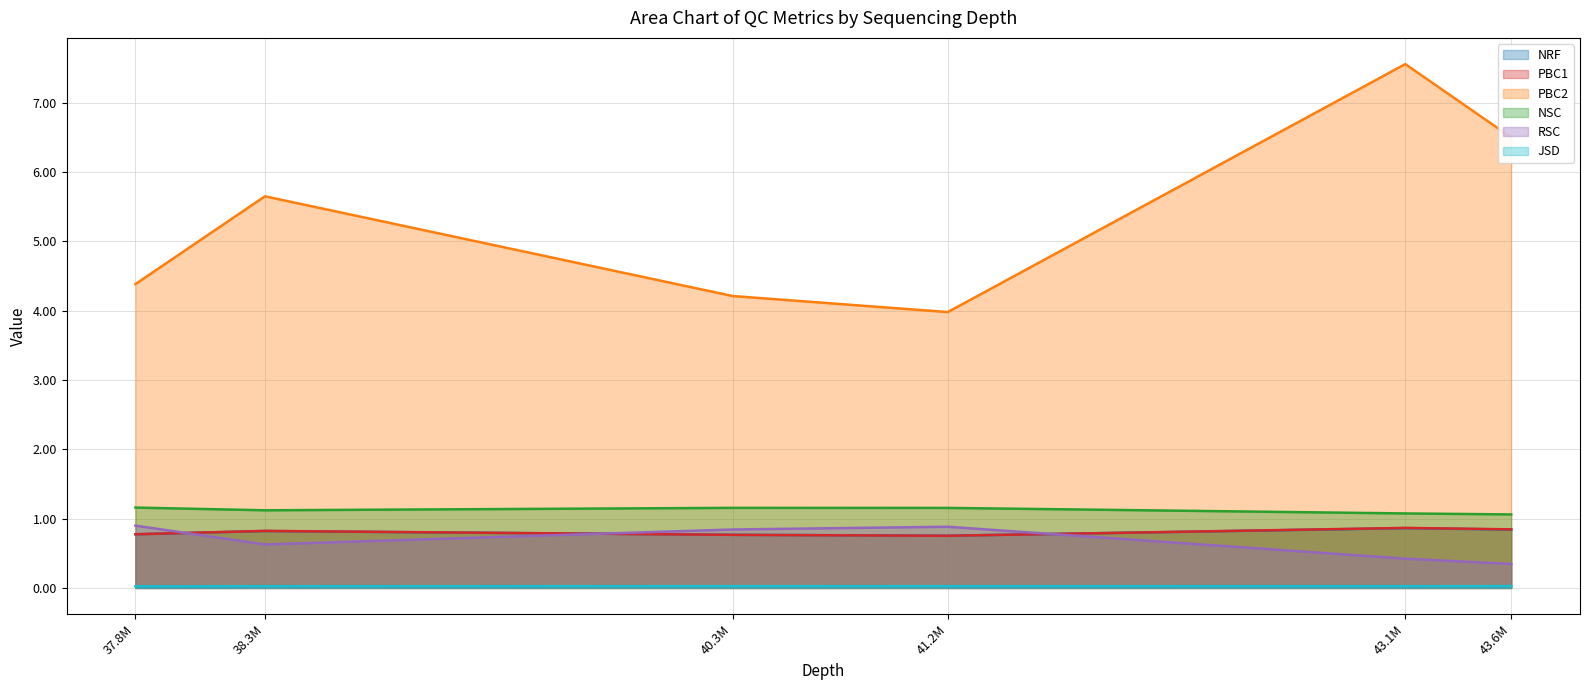

At which category is the sum across all series the highest?

43.1M